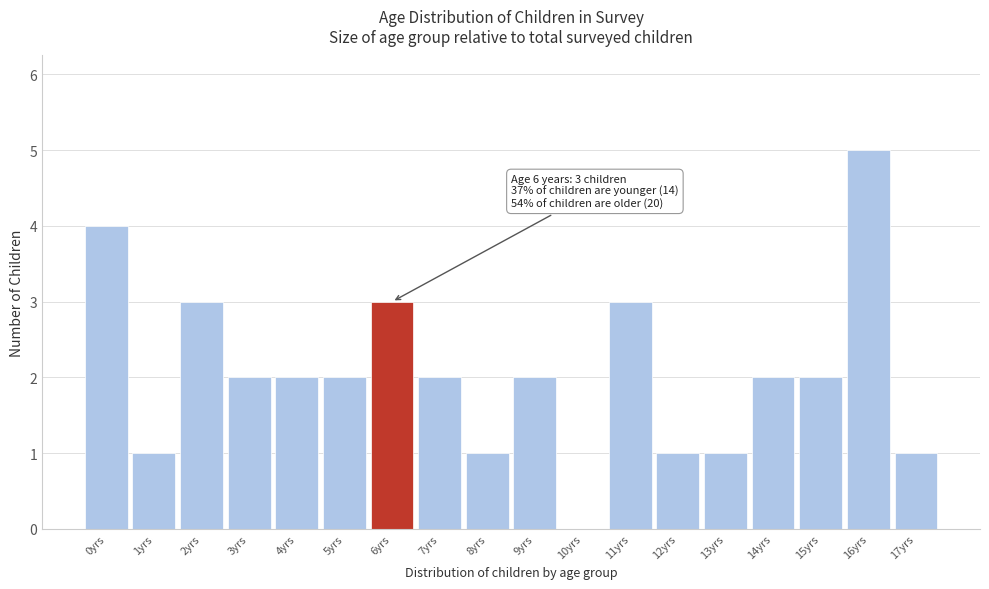

Reading left to right, list all the values displayed in this chart.

0yrs=4	1yrs=1	2yrs=3	3yrs=2	4yrs=2	5yrs=2	6yrs=3	7yrs=2	8yrs=1	9yrs=2	10yrs=0	11yrs=3	12yrs=1	13yrs=1	14yrs=2	15yrs=2	16yrs=5	17yrs=1